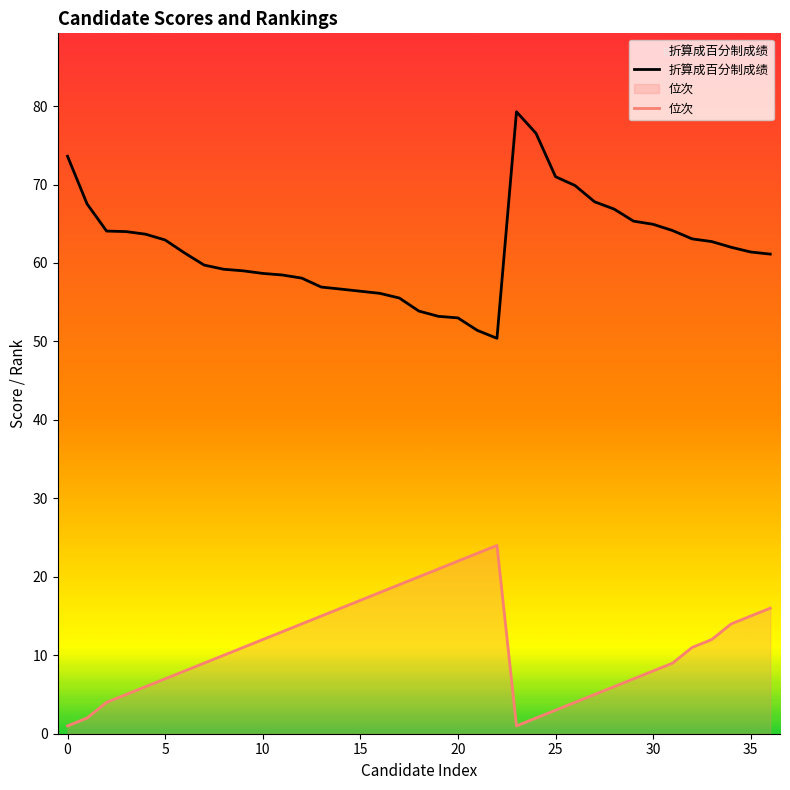

How many data points in 折算成百分制成绩 are above 61?

21